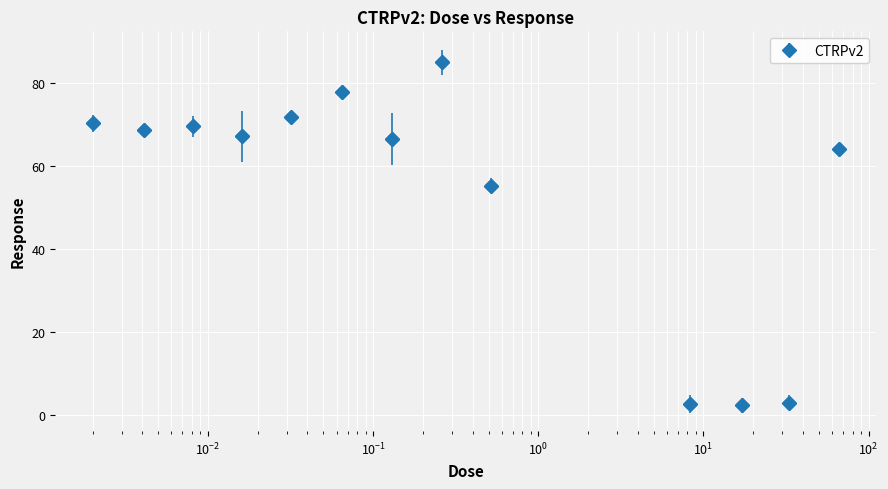

True or false: there are more than 0 points higher than both neighbors.

True